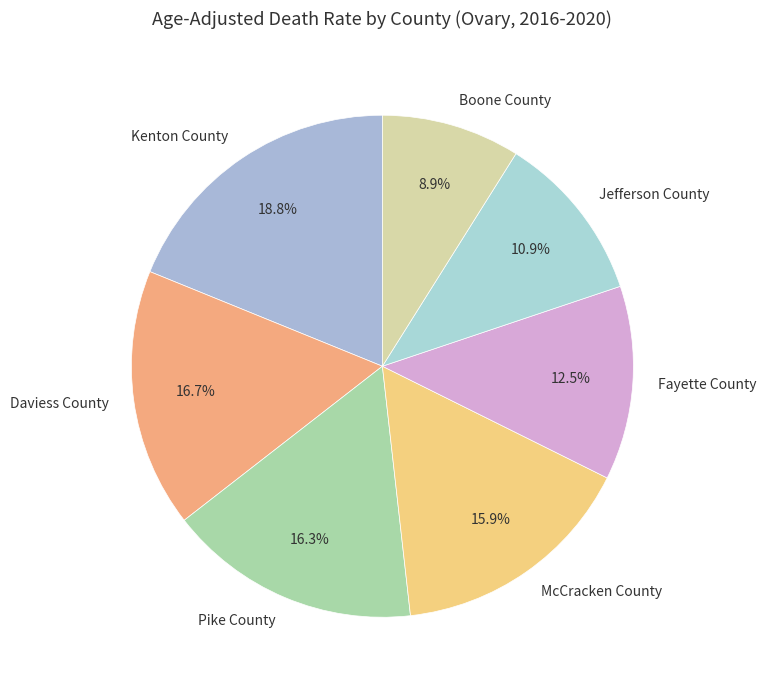

Do McCracken County and Fayette County together represent more than half of the pie?

No